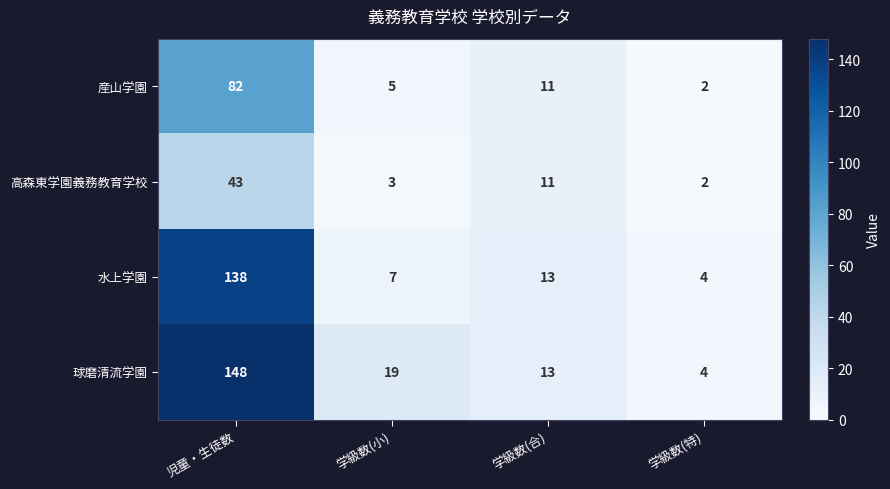

Is it true that 球磨清流学園 equals 199 at 児童・生徒数?

False